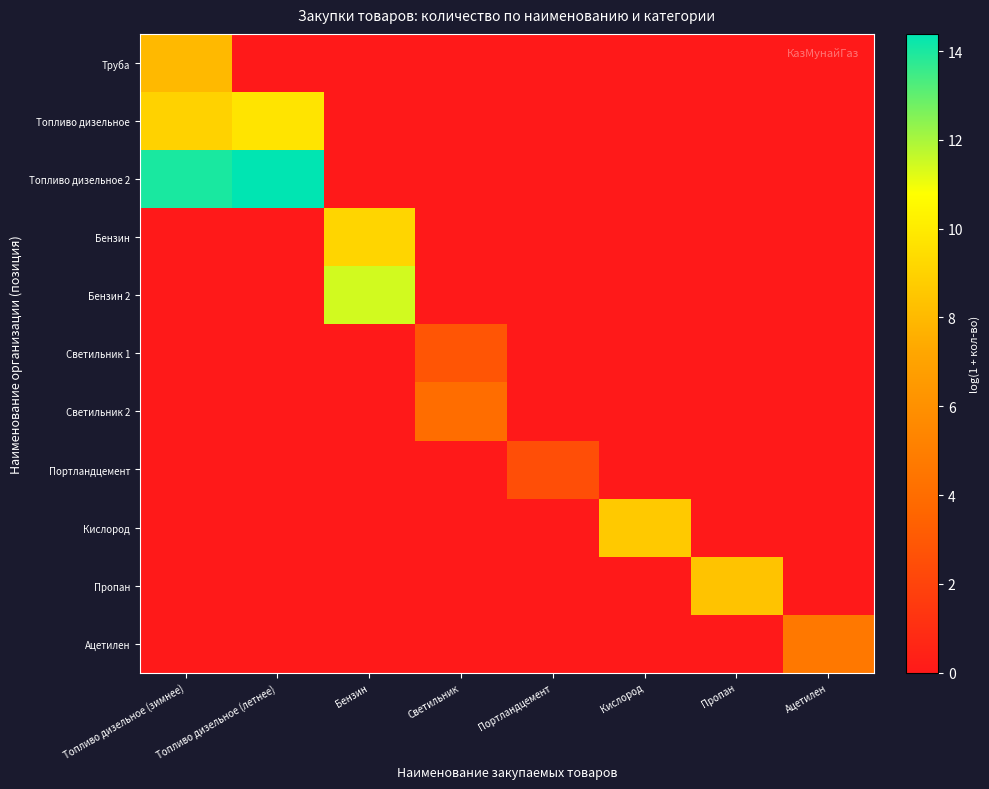

Which series has the largest total across all categories?

Топливо дизельное 2